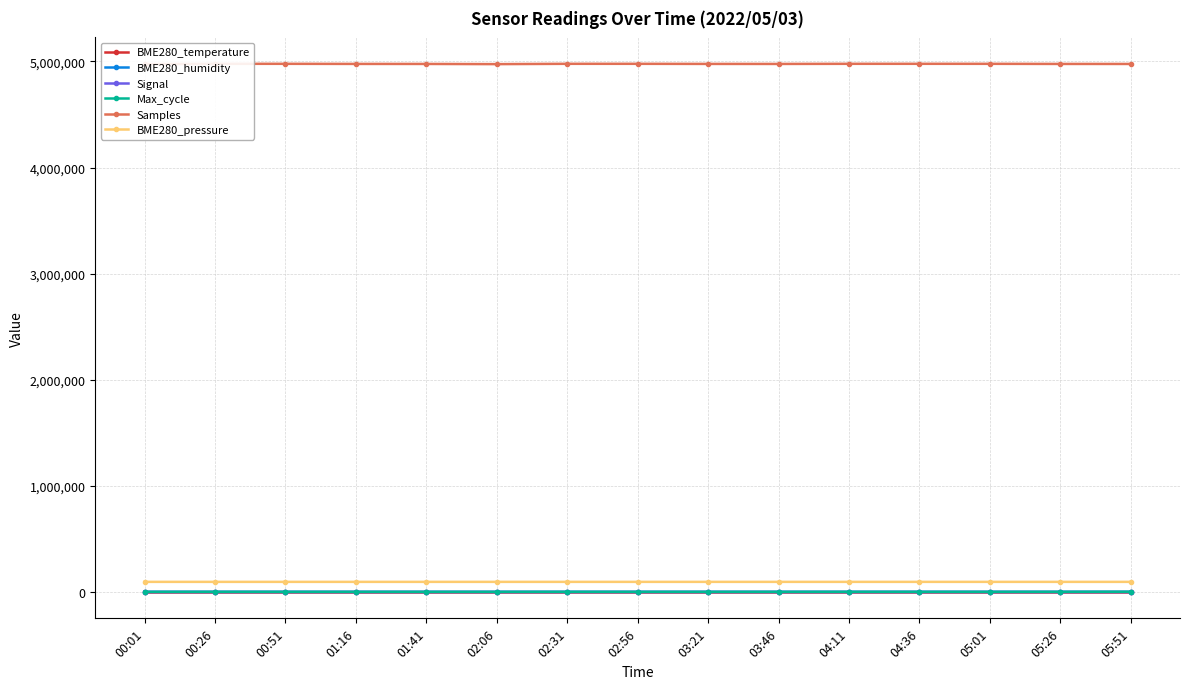

At which category does the chart reach its peak across all series?

00:26